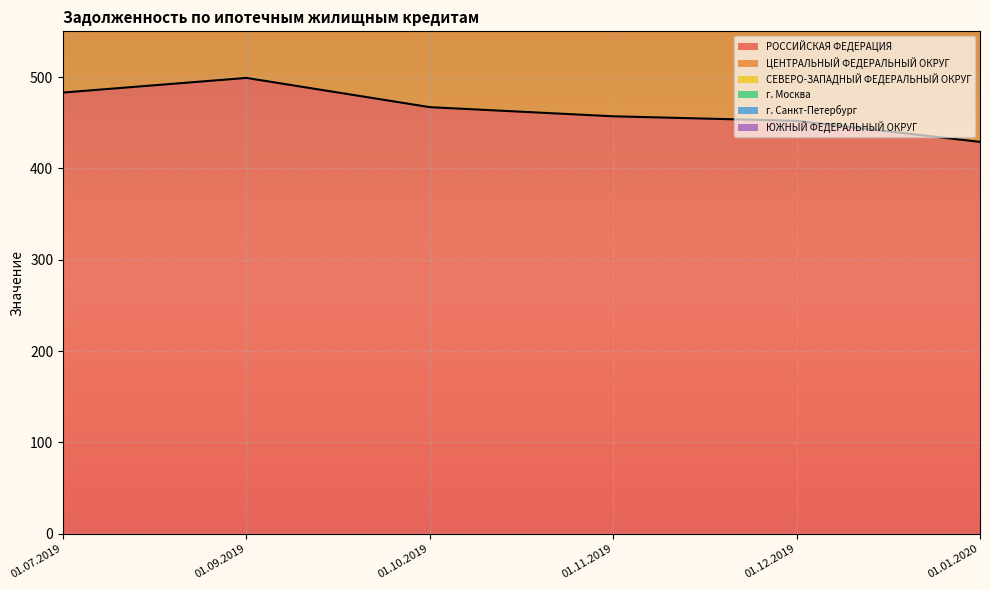

What is the approximate value of СЕВЕРО-ЗАПАДНЫЙ ФЕДЕРАЛЬНЫЙ ОКРУГ at 01.12.2019, to the nearest 10?

80